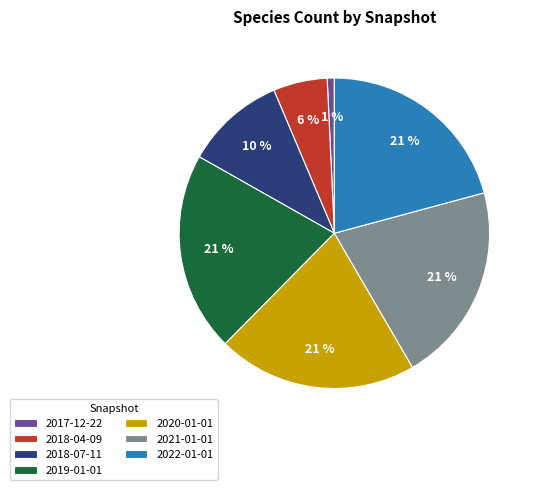

How many slices are in this pie chart?

7